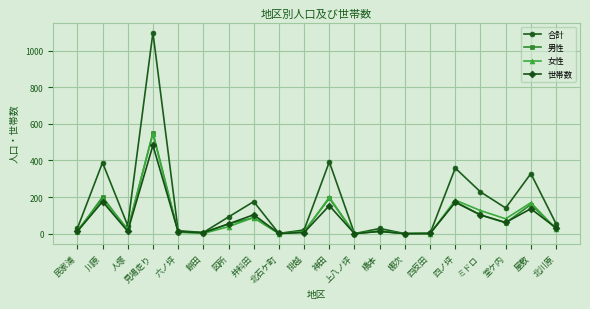

The value of 合計 at 棚次 is 551. True or false?

False